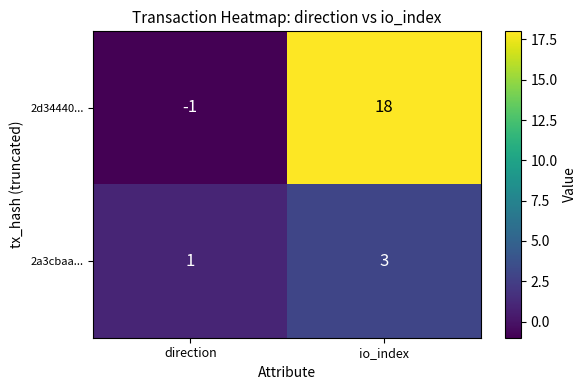

Which series has the widest spread of values?

2d34440...